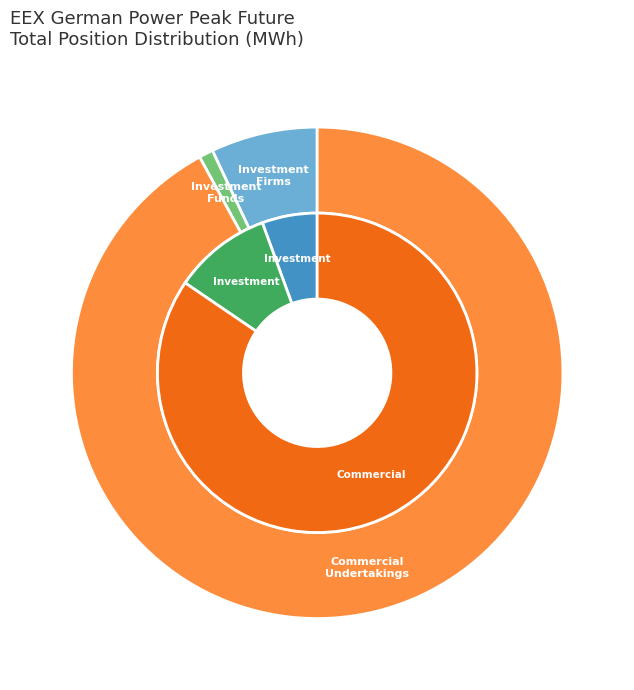

To the nearest percent, what portion does Investment Funds represent?

10%